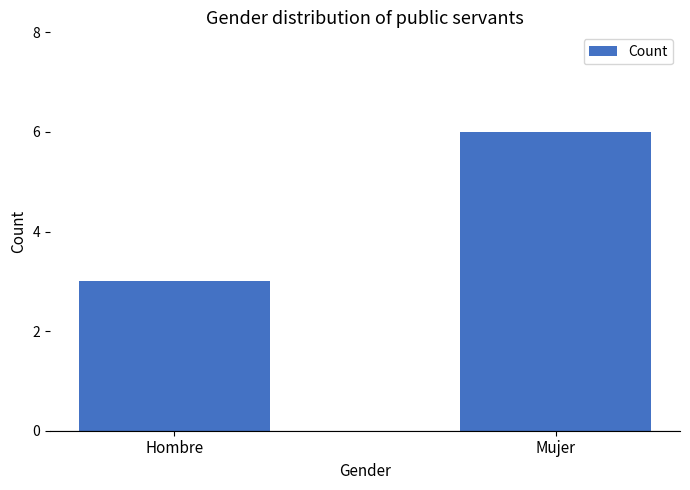

What is the label of the 1st bar from the right?

Mujer